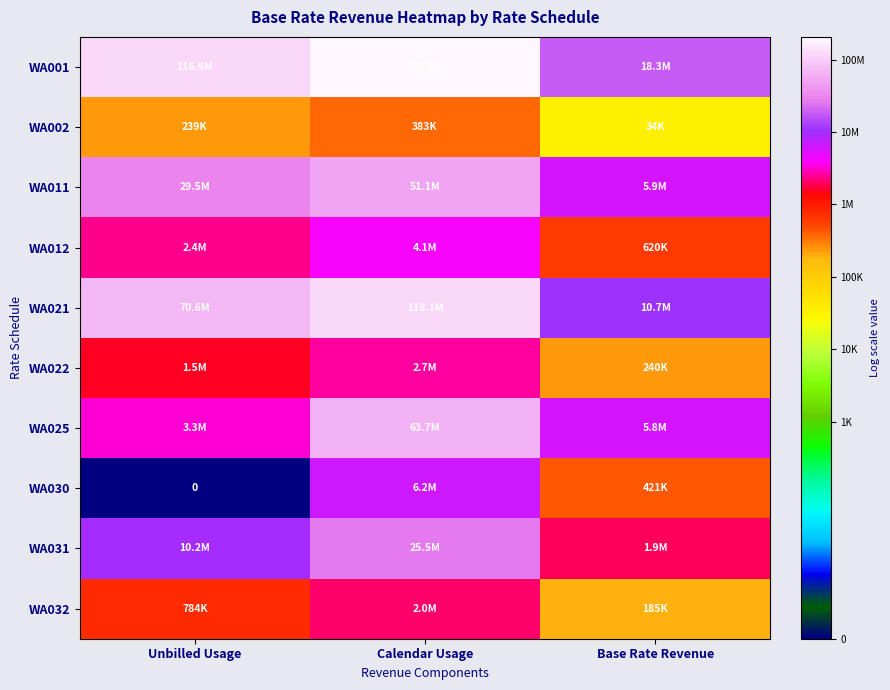

Count the number of data series in this chart.

10